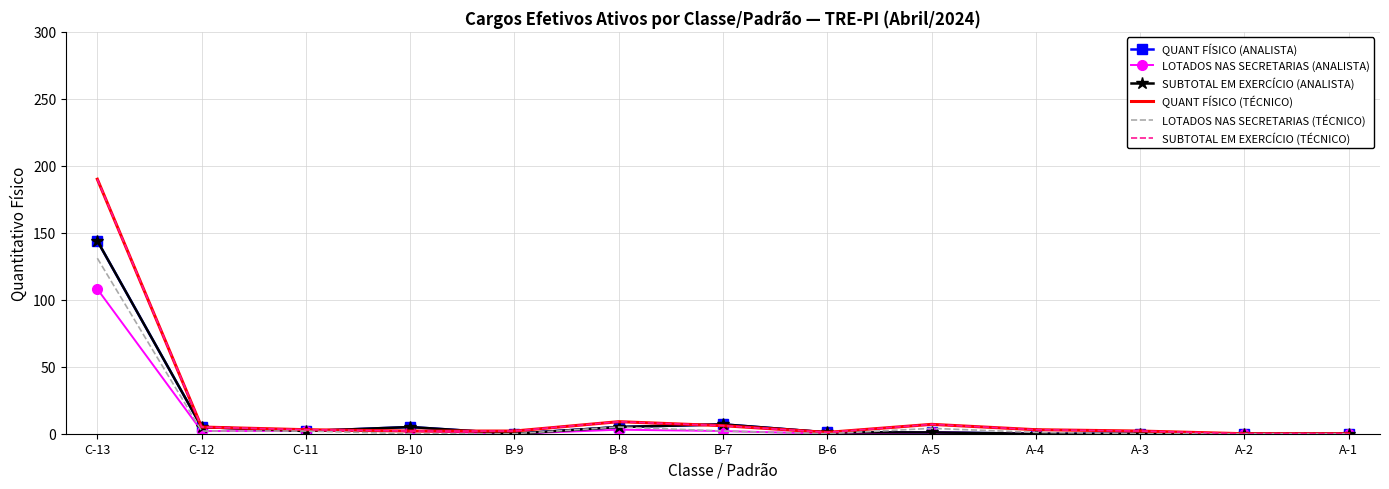

True or false: QUANT FÍSICO (TÉCNICO) and SUBTOTAL EM EXERCÍCIO (TÉCNICO) cross at least once.

False